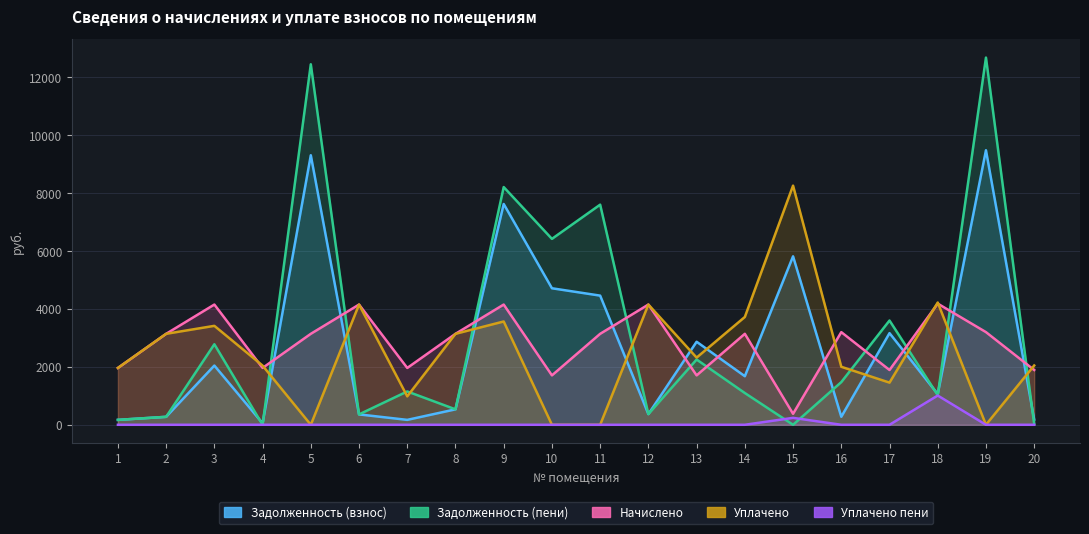

What is the sum of the Начислено values at 7 and 2?

5106.2